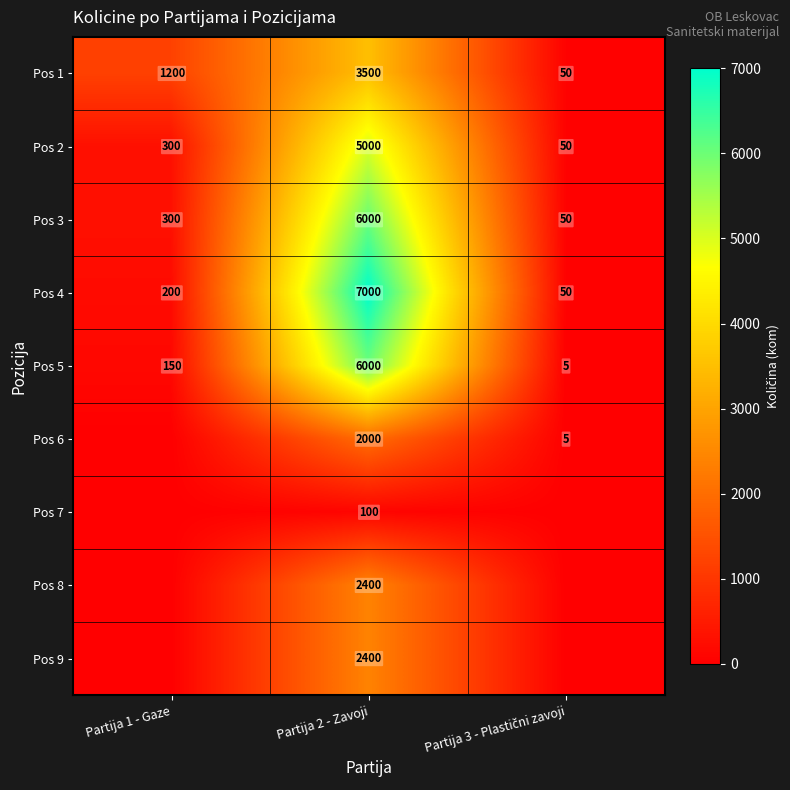

Is it true that Pos 2 equals 7893 at Partija 2 - Zavoji?

False